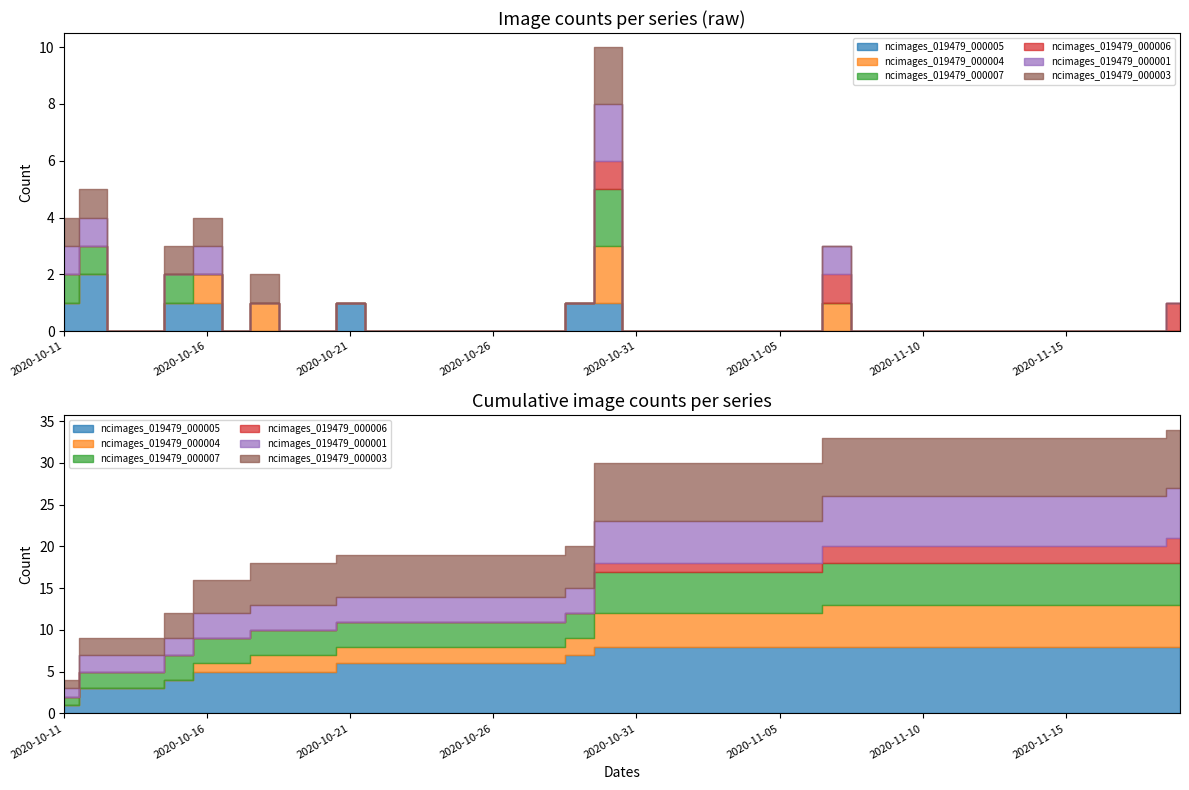

At which label is ncimages_019479_000001 closest to 1?

2020-10-11